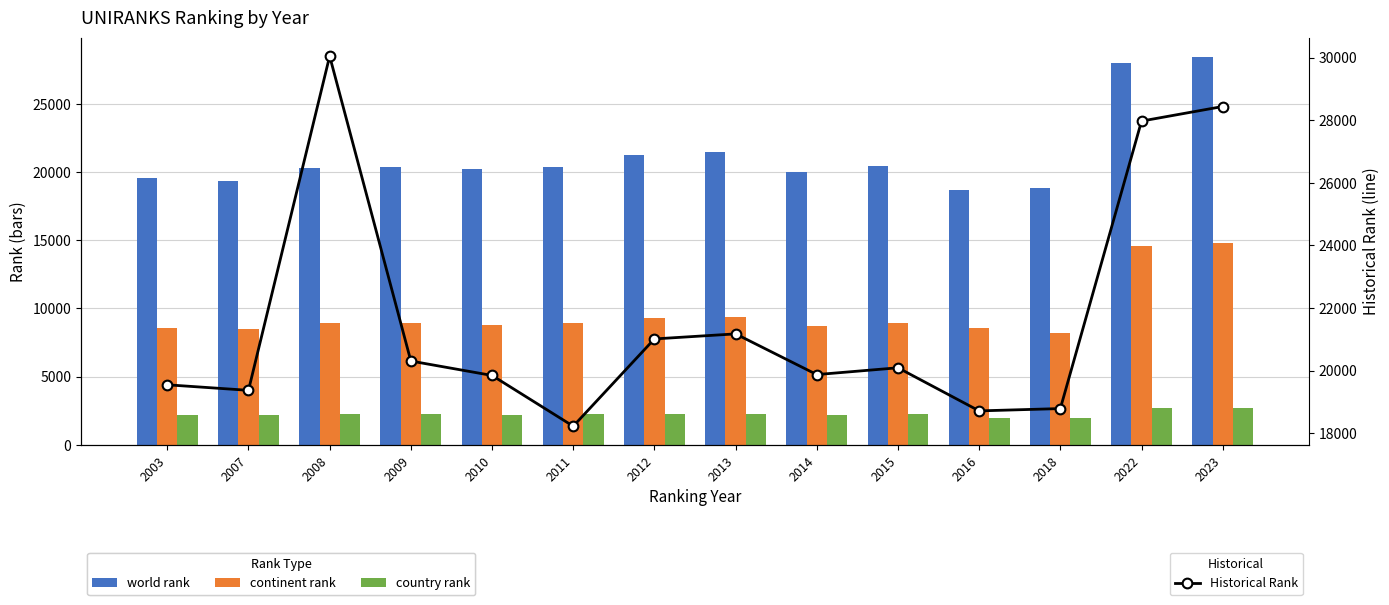

Count the number of data series in this chart.

4